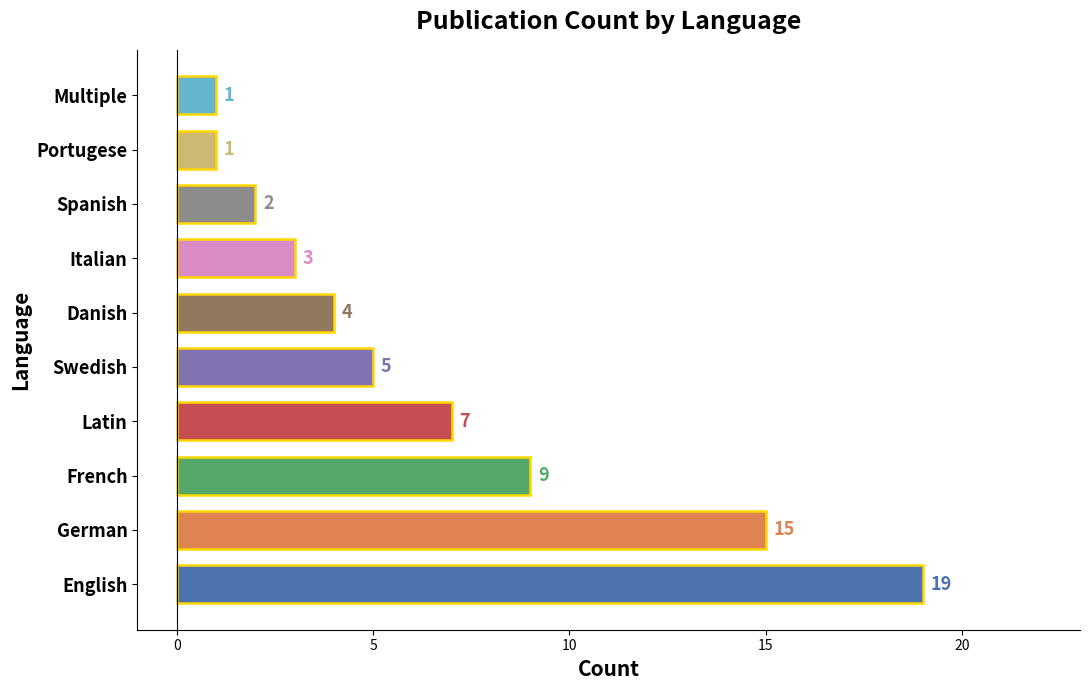

Are the bars grouped side by side (vs. stacked)?

No